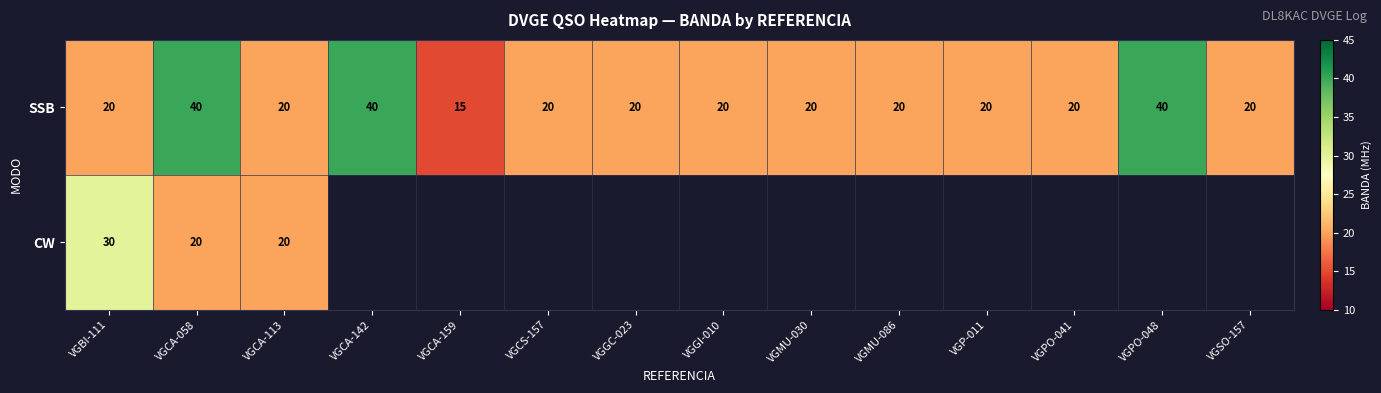

What value does the SSB series have at VGPO-048?

40